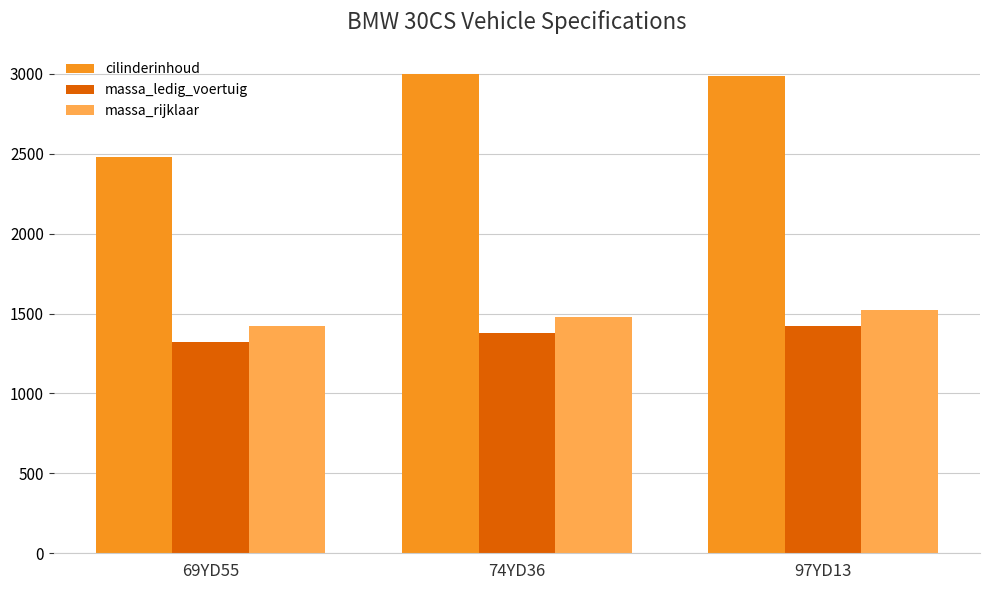

Count the number of categories in the chart.

3